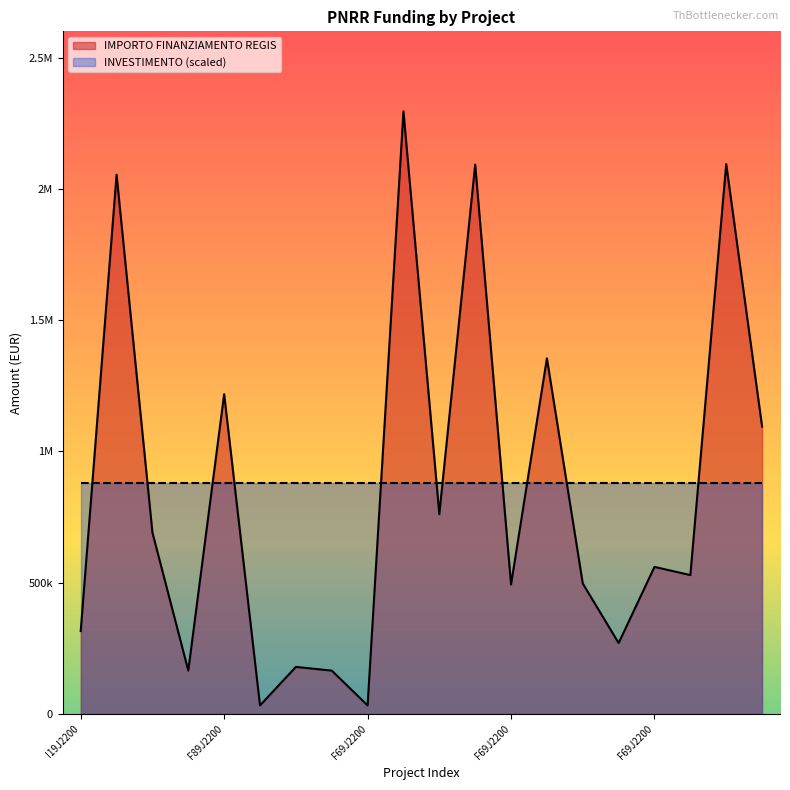

At which label does the data first exceed 560429?

I19J22001080001